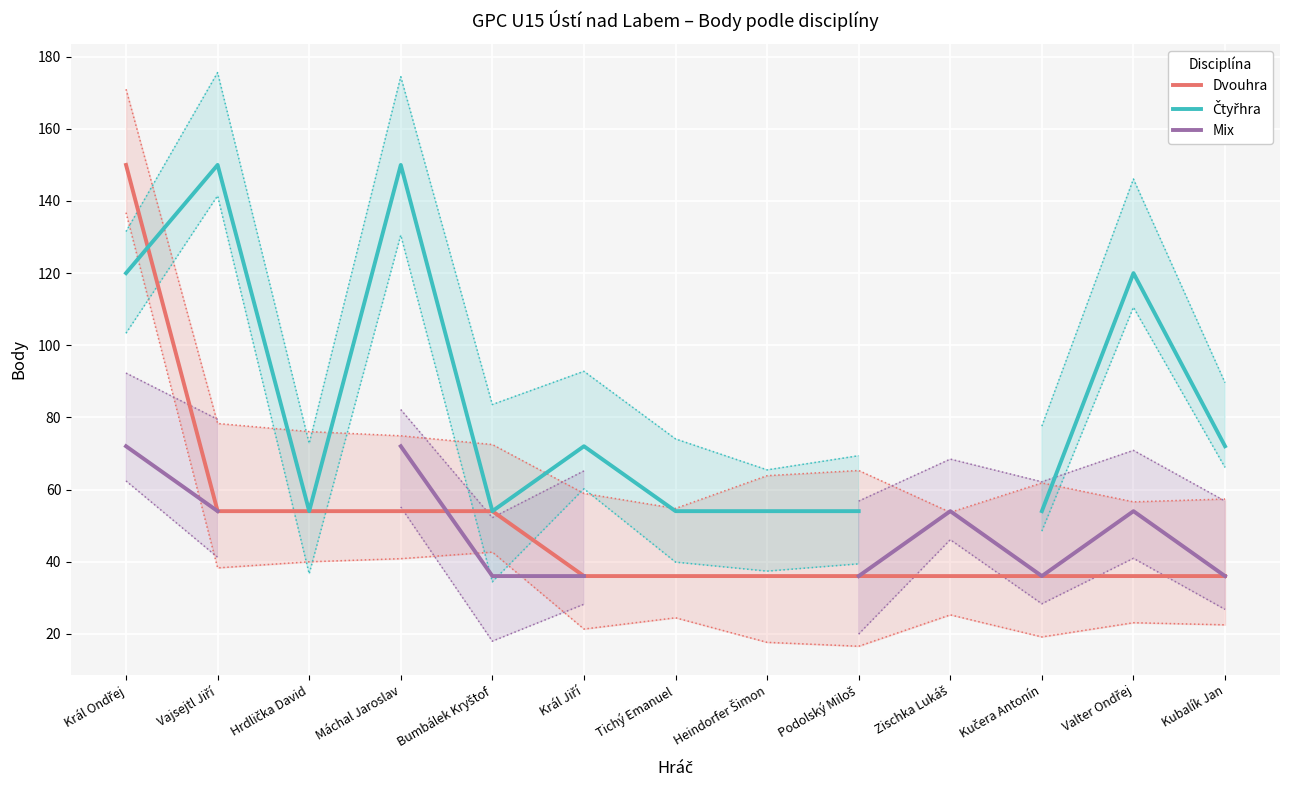

How many data points in Čtyřhra are above 72?

4